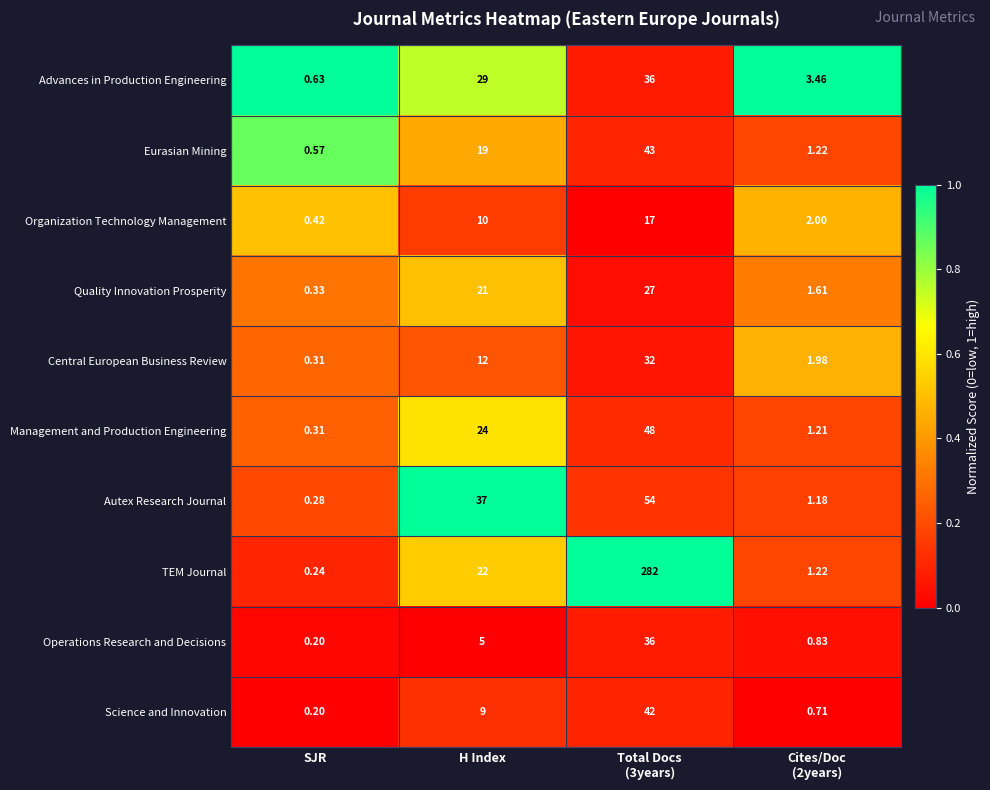

At which label is Autex Research Journal closest to 27?

H Index